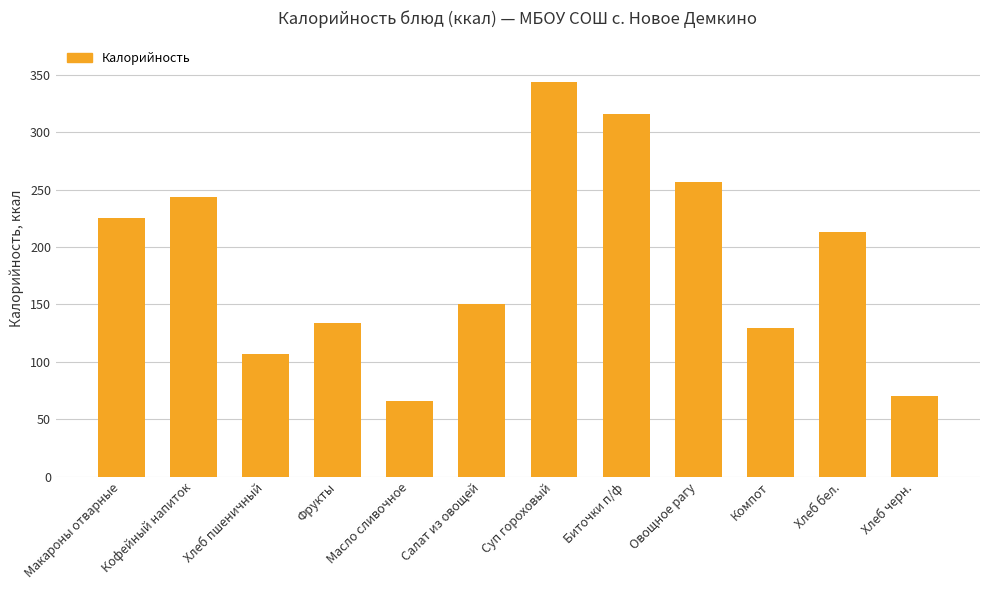

What is the label of the 11th bar from the right?

Кофейный напиток